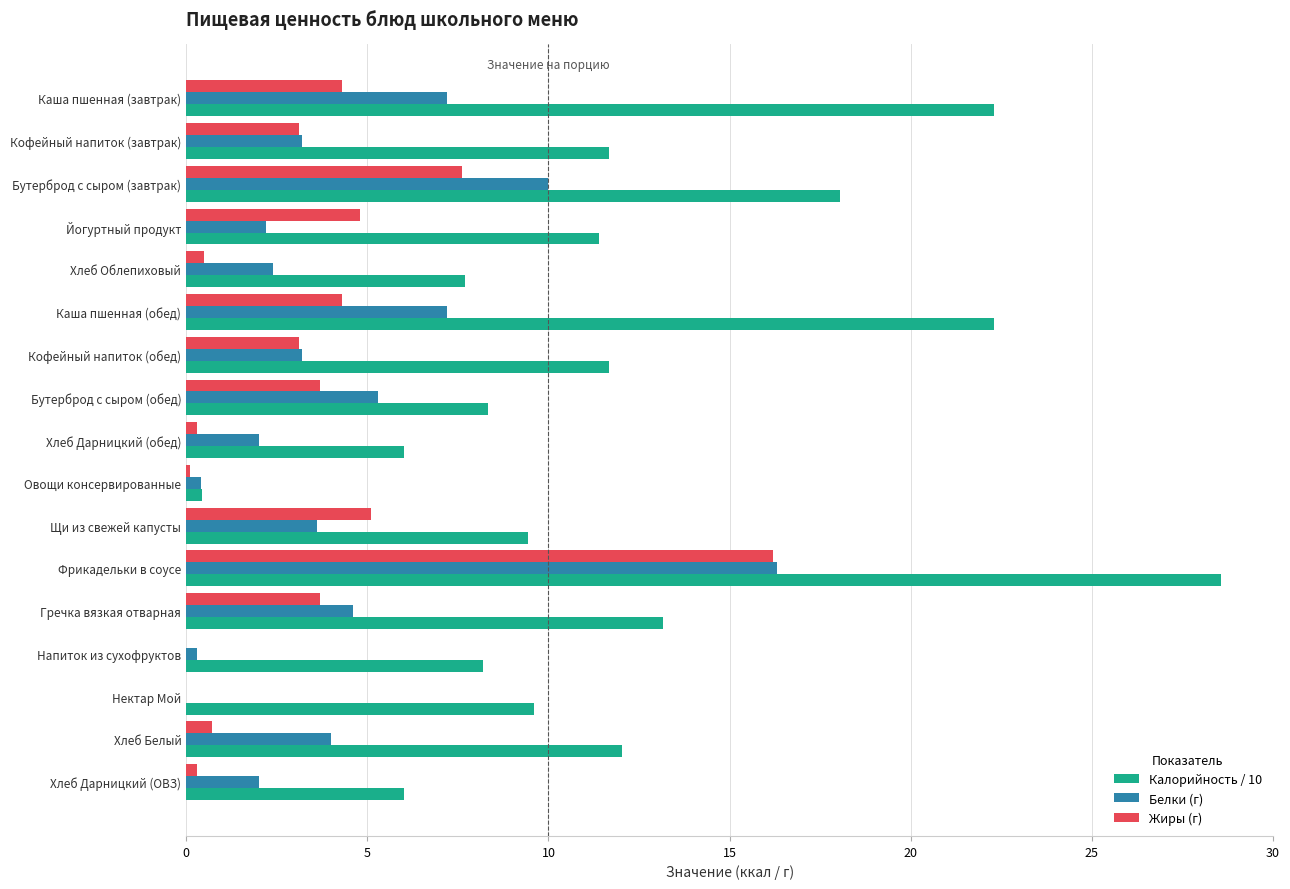

Is it true that Калорийность / 10 equals 11.4 at Йогуртный продукт?

True